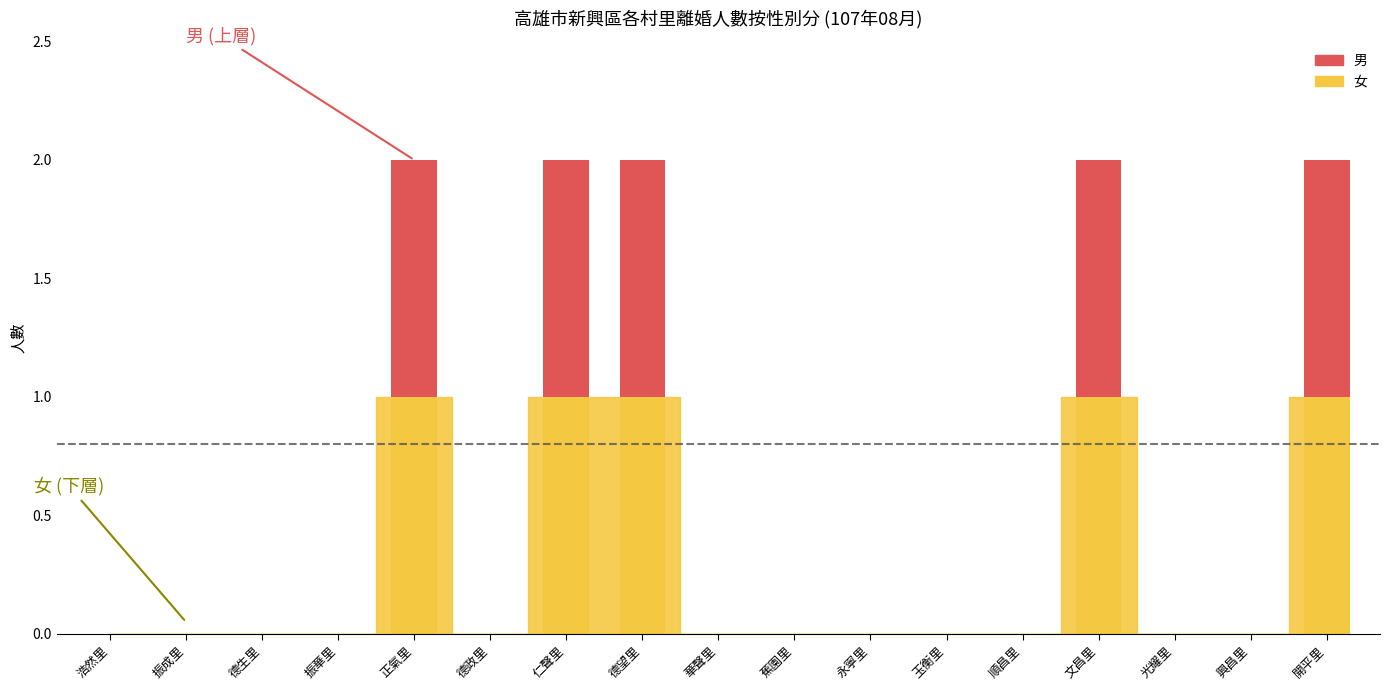

True or false: 女 has a value of 1 at 德政里.

False